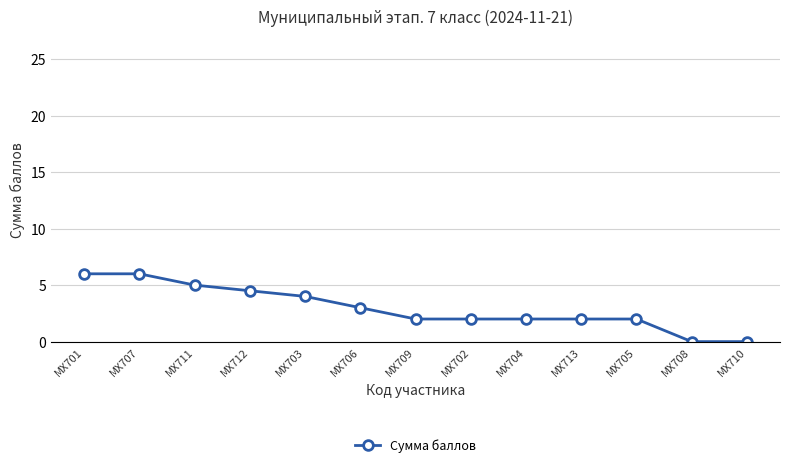

True or false: the data shows 0.0 at МХ708.

True